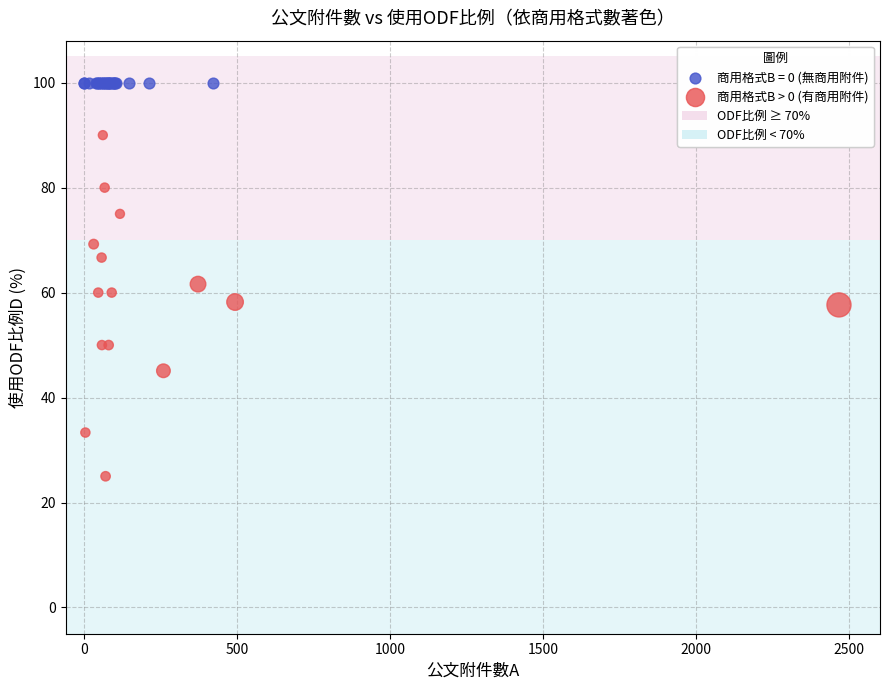

Which series contains the highest Y value?

商用格式B = 0 (無商用附件)